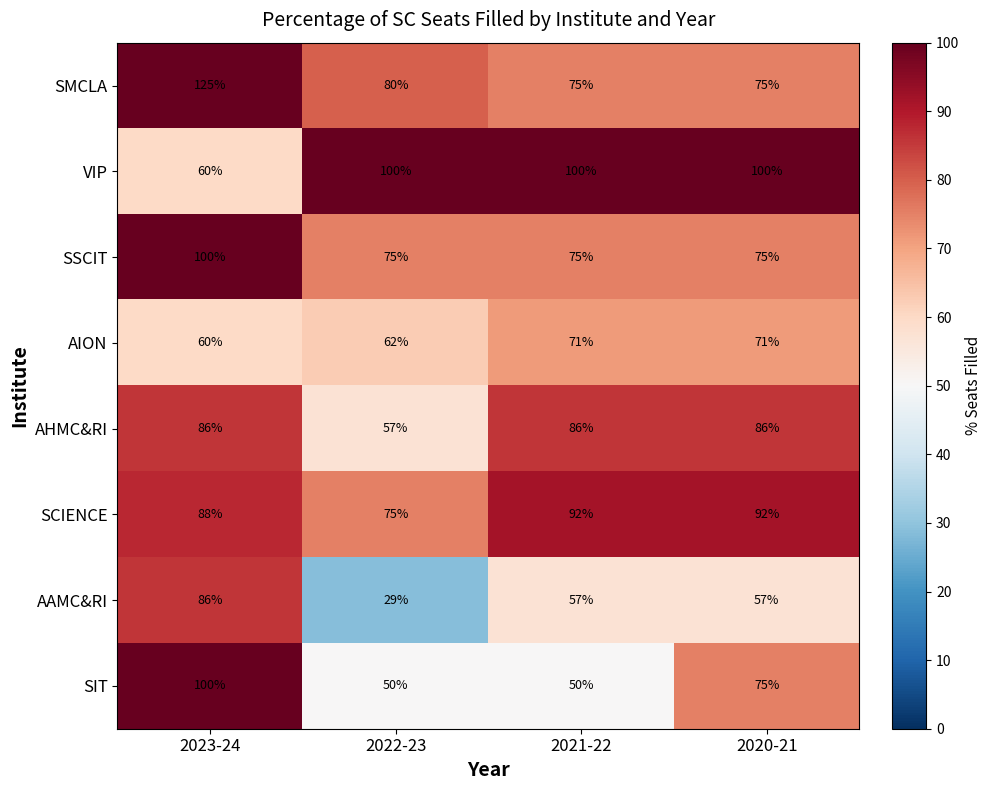

Which series changed the most between 2022-23 and 2021-22?

AHMC&RI